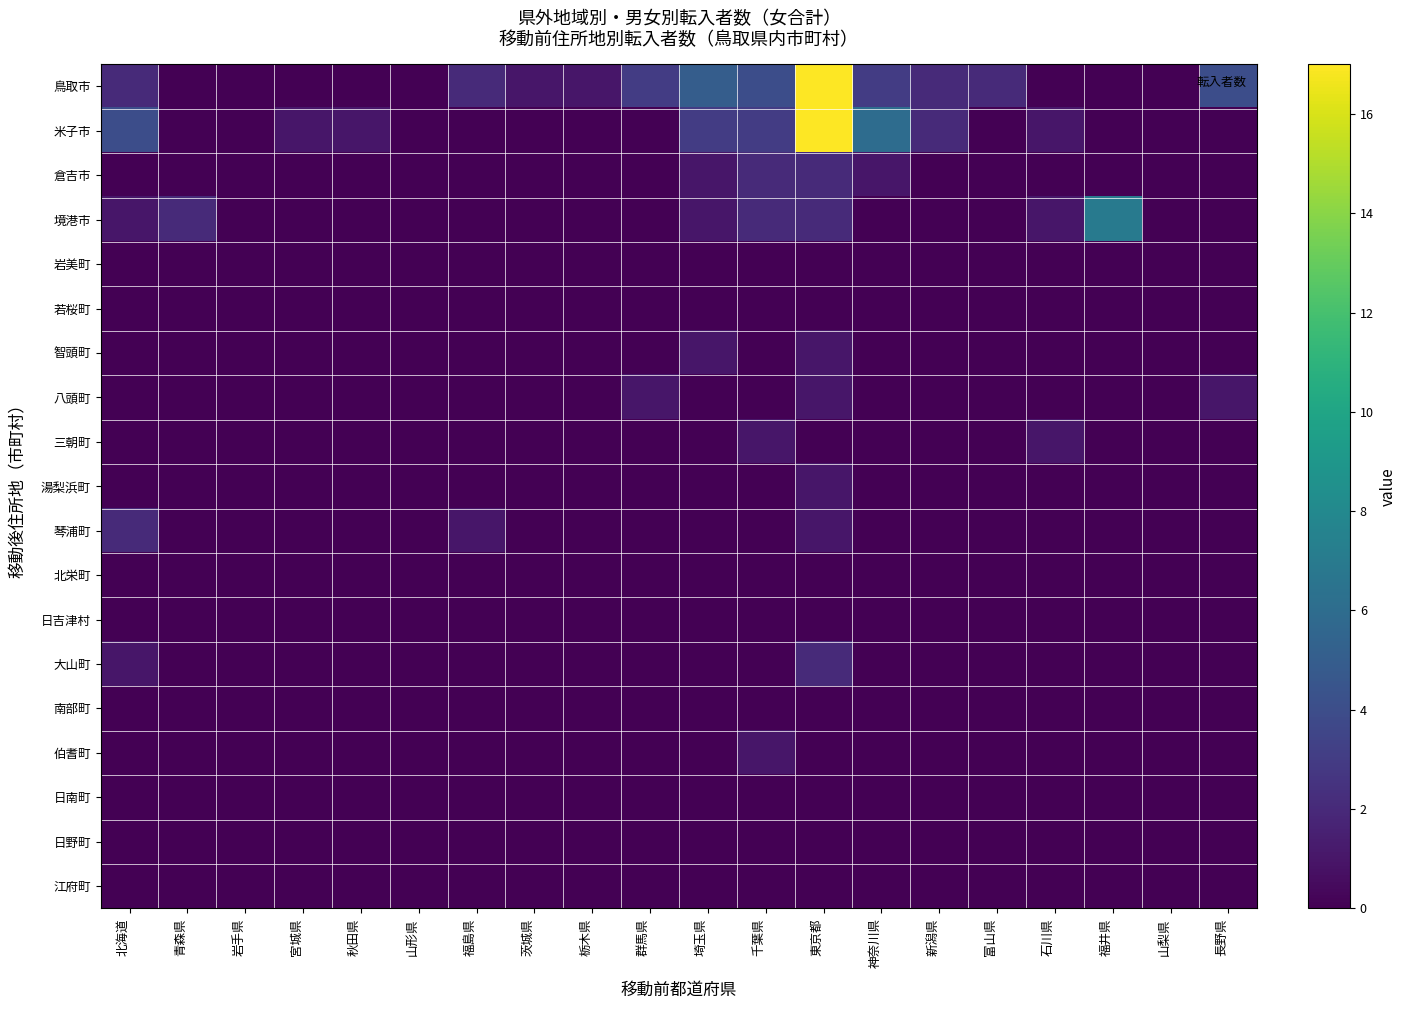

Reading left to right, what are all the values shown in this chart?

鳥取市: 北海道=2	青森県=0	岩手県=0	宮城県=0	秋田県=0	山形県=0	福島県=2	茨城県=1	栃木県=1	群馬県=3	埼玉県=5	千葉県=4	東京都=17	神奈川県=3	新潟県=2	富山県=2	石川県=0	福井県=0	山梨県=0	長野県=4
米子市: 北海道=4	青森県=0	岩手県=0	宮城県=1	秋田県=1	山形県=0	福島県=0	茨城県=0	栃木県=0	群馬県=0	埼玉県=3	千葉県=3	東京都=17	神奈川県=6	新潟県=2	富山県=0	石川県=1	福井県=0	山梨県=0	長野県=0
倉吉市: 北海道=0	青森県=0	岩手県=0	宮城県=0	秋田県=0	山形県=0	福島県=0	茨城県=0	栃木県=0	群馬県=0	埼玉県=1	千葉県=2	東京都=2	神奈川県=1	新潟県=0	富山県=0	石川県=0	福井県=0	山梨県=0	長野県=0
境港市: 北海道=1	青森県=2	岩手県=0	宮城県=0	秋田県=0	山形県=0	福島県=0	茨城県=0	栃木県=0	群馬県=0	埼玉県=1	千葉県=2	東京都=2	神奈川県=0	新潟県=0	富山県=0	石川県=1	福井県=7	山梨県=0	長野県=0
岩美町: 北海道=0	青森県=0	岩手県=0	宮城県=0	秋田県=0	山形県=0	福島県=0	茨城県=0	栃木県=0	群馬県=0	埼玉県=0	千葉県=0	東京都=0	神奈川県=0	新潟県=0	富山県=0	石川県=0	福井県=0	山梨県=0	長野県=0
若桜町: 北海道=0	青森県=0	岩手県=0	宮城県=0	秋田県=0	山形県=0	福島県=0	茨城県=0	栃木県=0	群馬県=0	埼玉県=0	千葉県=0	東京都=0	神奈川県=0	新潟県=0	富山県=0	石川県=0	福井県=0	山梨県=0	長野県=0
智頭町: 北海道=0	青森県=0	岩手県=0	宮城県=0	秋田県=0	山形県=0	福島県=0	茨城県=0	栃木県=0	群馬県=0	埼玉県=1	千葉県=0	東京都=1	神奈川県=0	新潟県=0	富山県=0	石川県=0	福井県=0	山梨県=0	長野県=0
八頭町: 北海道=0	青森県=0	岩手県=0	宮城県=0	秋田県=0	山形県=0	福島県=0	茨城県=0	栃木県=0	群馬県=1	埼玉県=0	千葉県=0	東京都=1	神奈川県=0	新潟県=0	富山県=0	石川県=0	福井県=0	山梨県=0	長野県=1
三朝町: 北海道=0	青森県=0	岩手県=0	宮城県=0	秋田県=0	山形県=0	福島県=0	茨城県=0	栃木県=0	群馬県=0	埼玉県=0	千葉県=1	東京都=0	神奈川県=0	新潟県=0	富山県=0	石川県=1	福井県=0	山梨県=0	長野県=0
湯梨浜町: 北海道=0	青森県=0	岩手県=0	宮城県=0	秋田県=0	山形県=0	福島県=0	茨城県=0	栃木県=0	群馬県=0	埼玉県=0	千葉県=0	東京都=1	神奈川県=0	新潟県=0	富山県=0	石川県=0	福井県=0	山梨県=0	長野県=0
琴浦町: 北海道=2	青森県=0	岩手県=0	宮城県=0	秋田県=0	山形県=0	福島県=1	茨城県=0	栃木県=0	群馬県=0	埼玉県=0	千葉県=0	東京都=1	神奈川県=0	新潟県=0	富山県=0	石川県=0	福井県=0	山梨県=0	長野県=0
北栄町: 北海道=0	青森県=0	岩手県=0	宮城県=0	秋田県=0	山形県=0	福島県=0	茨城県=0	栃木県=0	群馬県=0	埼玉県=0	千葉県=0	東京都=0	神奈川県=0	新潟県=0	富山県=0	石川県=0	福井県=0	山梨県=0	長野県=0
日吉津村: 北海道=0	青森県=0	岩手県=0	宮城県=0	秋田県=0	山形県=0	福島県=0	茨城県=0	栃木県=0	群馬県=0	埼玉県=0	千葉県=0	東京都=0	神奈川県=0	新潟県=0	富山県=0	石川県=0	福井県=0	山梨県=0	長野県=0
大山町: 北海道=1	青森県=0	岩手県=0	宮城県=0	秋田県=0	山形県=0	福島県=0	茨城県=0	栃木県=0	群馬県=0	埼玉県=0	千葉県=0	東京都=2	神奈川県=0	新潟県=0	富山県=0	石川県=0	福井県=0	山梨県=0	長野県=0
南部町: 北海道=0	青森県=0	岩手県=0	宮城県=0	秋田県=0	山形県=0	福島県=0	茨城県=0	栃木県=0	群馬県=0	埼玉県=0	千葉県=0	東京都=0	神奈川県=0	新潟県=0	富山県=0	石川県=0	福井県=0	山梨県=0	長野県=0
伯耆町: 北海道=0	青森県=0	岩手県=0	宮城県=0	秋田県=0	山形県=0	福島県=0	茨城県=0	栃木県=0	群馬県=0	埼玉県=0	千葉県=1	東京都=0	神奈川県=0	新潟県=0	富山県=0	石川県=0	福井県=0	山梨県=0	長野県=0
日南町: 北海道=0	青森県=0	岩手県=0	宮城県=0	秋田県=0	山形県=0	福島県=0	茨城県=0	栃木県=0	群馬県=0	埼玉県=0	千葉県=0	東京都=0	神奈川県=0	新潟県=0	富山県=0	石川県=0	福井県=0	山梨県=0	長野県=0
日野町: 北海道=0	青森県=0	岩手県=0	宮城県=0	秋田県=0	山形県=0	福島県=0	茨城県=0	栃木県=0	群馬県=0	埼玉県=0	千葉県=0	東京都=0	神奈川県=0	新潟県=0	富山県=0	石川県=0	福井県=0	山梨県=0	長野県=0
江府町: 北海道=0	青森県=0	岩手県=0	宮城県=0	秋田県=0	山形県=0	福島県=0	茨城県=0	栃木県=0	群馬県=0	埼玉県=0	千葉県=0	東京都=0	神奈川県=0	新潟県=0	富山県=0	石川県=0	福井県=0	山梨県=0	長野県=0